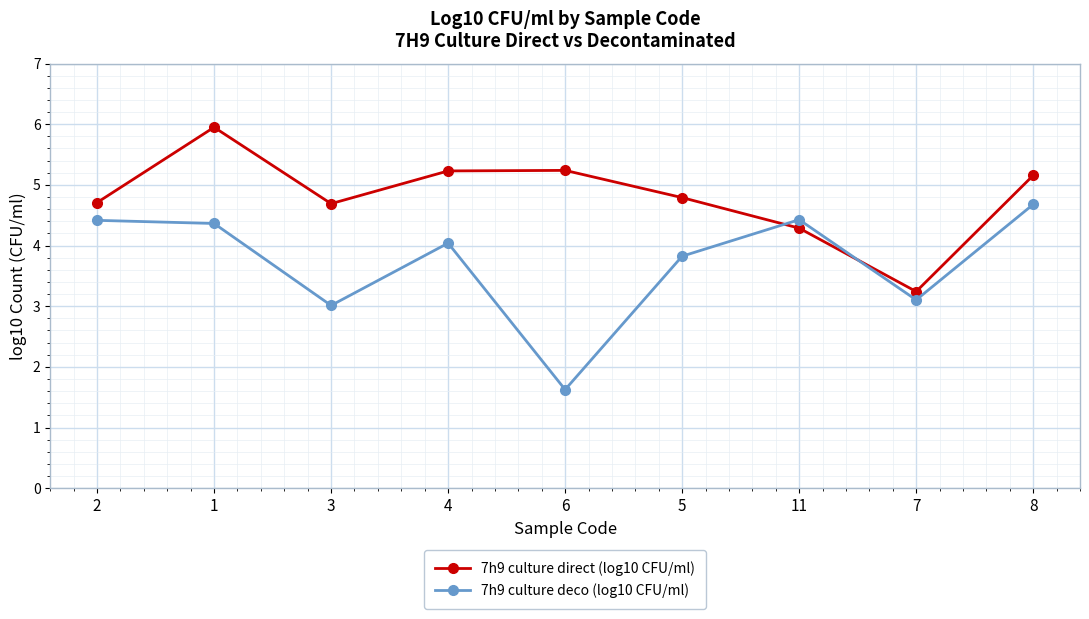

Which series has the largest range (max minus min)?

7h9 culture deco (log10 CFU/ml)